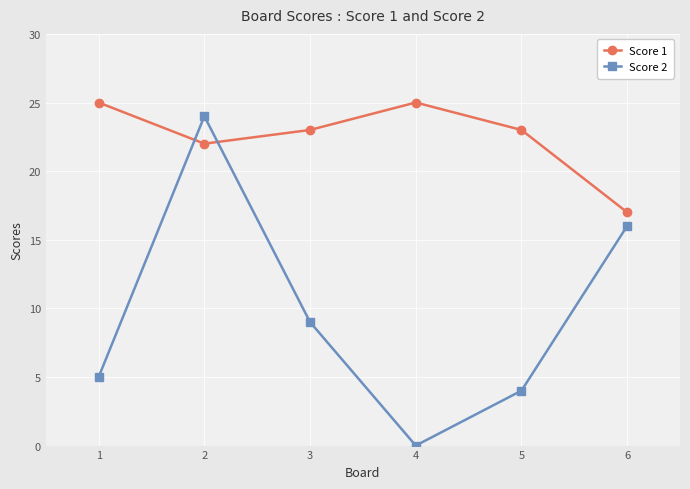

At 6, list the series in order from smallest to largest.

Score 2, Score 1